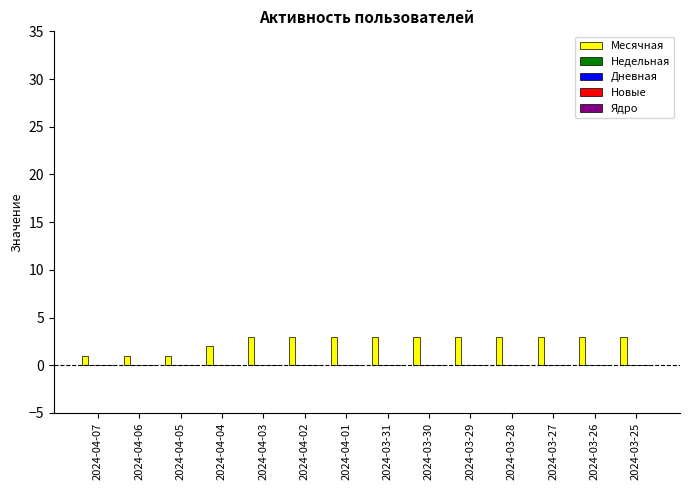

What is the maximum value shown in the chart?

3